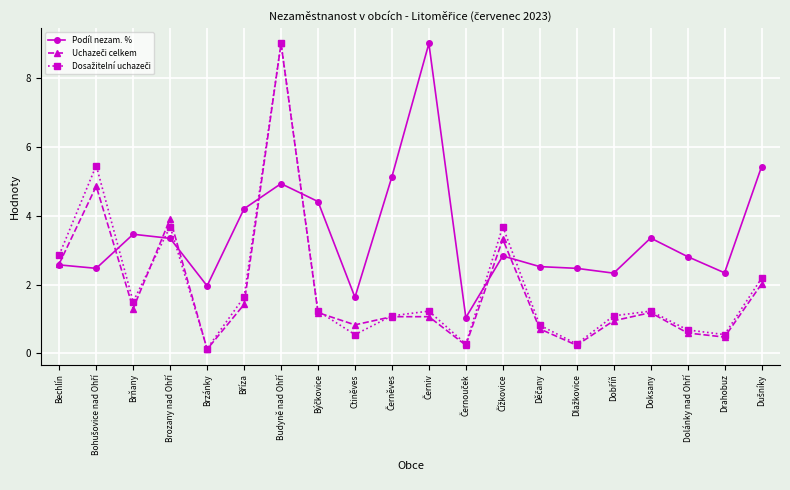

What is the label of the 19th point from the left?

Drahobuz